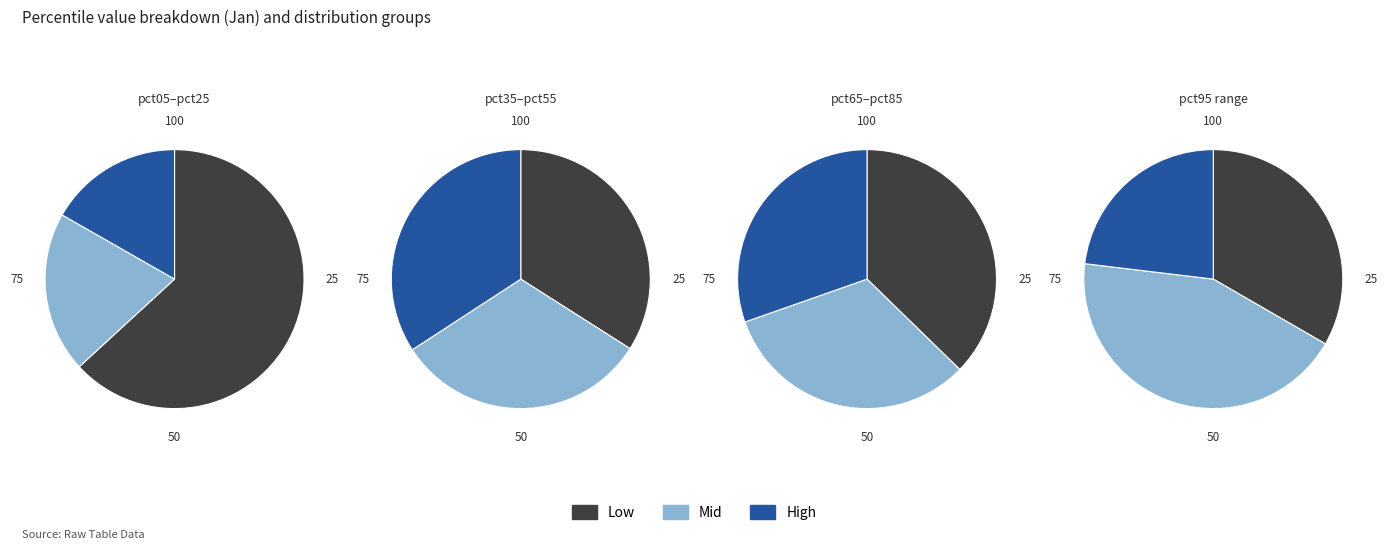

Does pct65 account for over 50% of the chart?

No